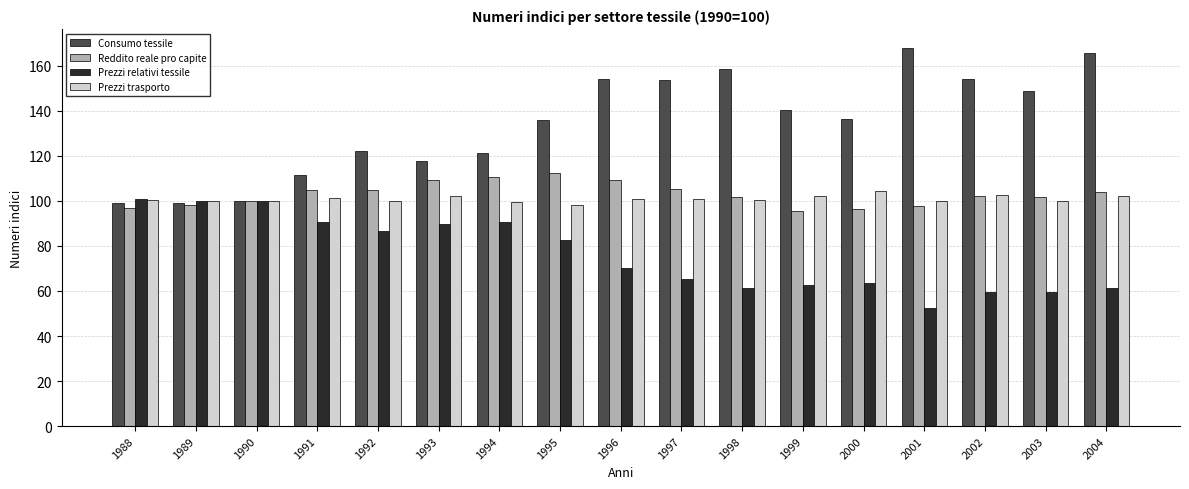

What is the difference between the Prezzi trasporto values at 1992 and 1996?

0.6